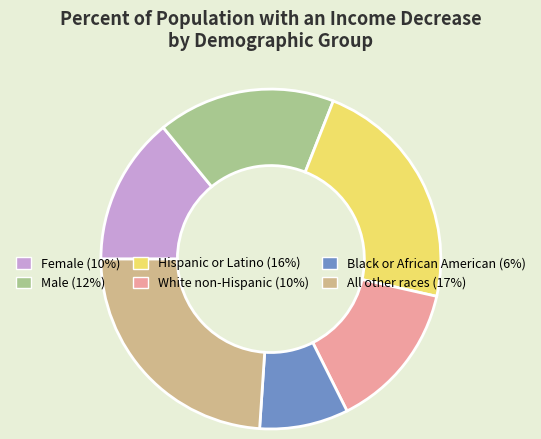

Which has a higher value, Female or Black or African American?

Female